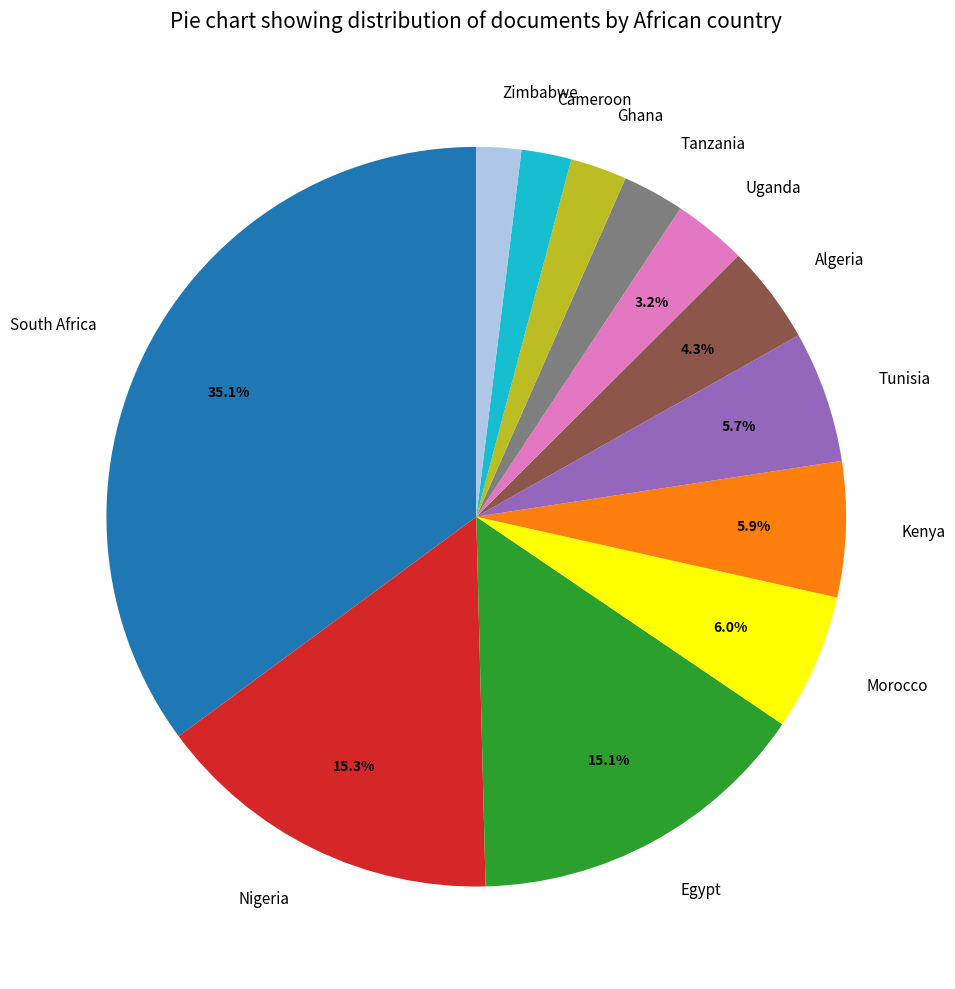

Is Zimbabwe the majority of the pie?

No